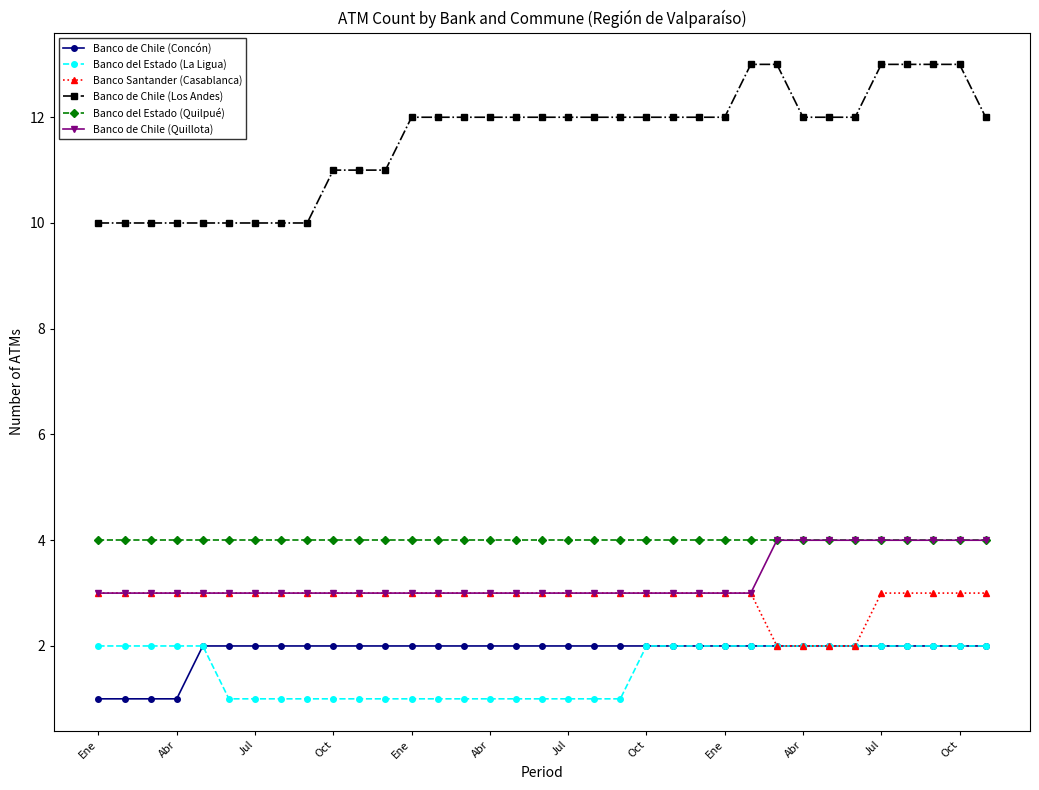

True or false: Banco de Chile (Quillota) and Banco del Estado (La Ligua) intersect in this chart.

False